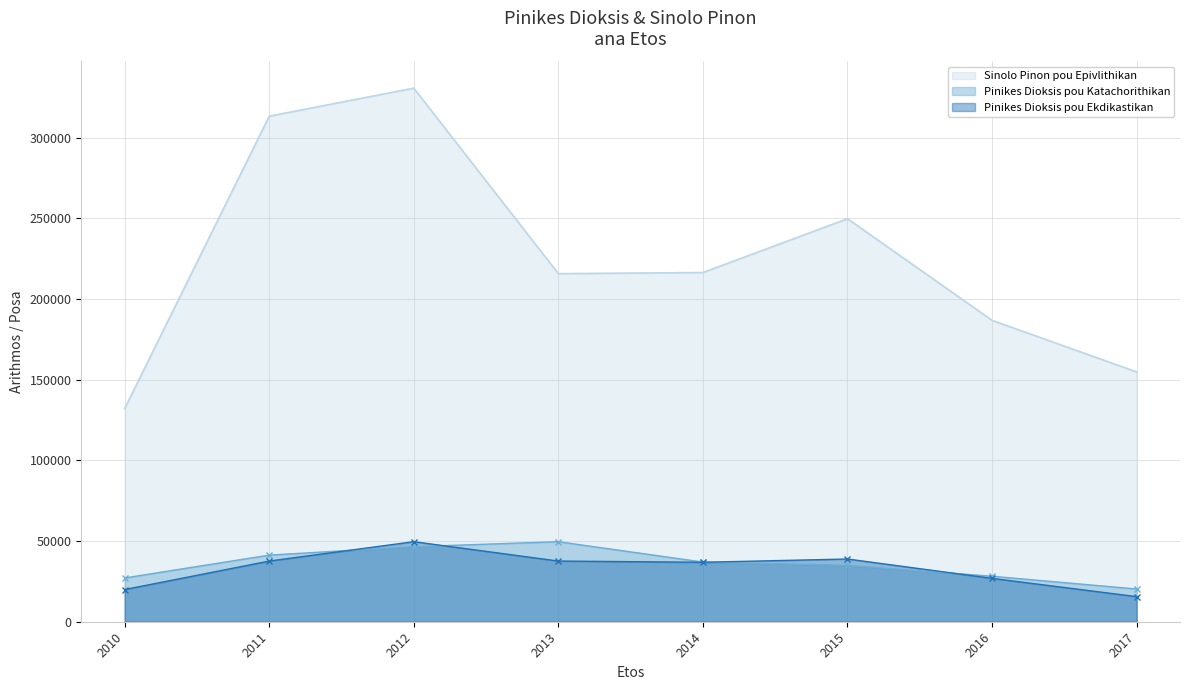

Reading right to left, transcribe all the data shown in this chart.

Pinikes Dioksis pou Katachorithikan: 2017=20279.2	2016=28179.1	2015=34938.9	2014=36974.9	2013=49598.5	2012=46503.7	2011=41291.4	2010=27120.4
Pinikes Dioksis pou Ekdikastikan: 2017=15547.1	2016=26869.4	2015=38867.7	2014=36839.8	2013=37600.3	2012=49598.5	2011=37600.3	2010=19940.8
Sinolo Pinon pou Epivlithikan: 2017=154810.0	2016=186761.0	2015=249745.0	2014=216395.0	2013=215690.0	2012=330657.0	2011=313275.0	2010=132100.0